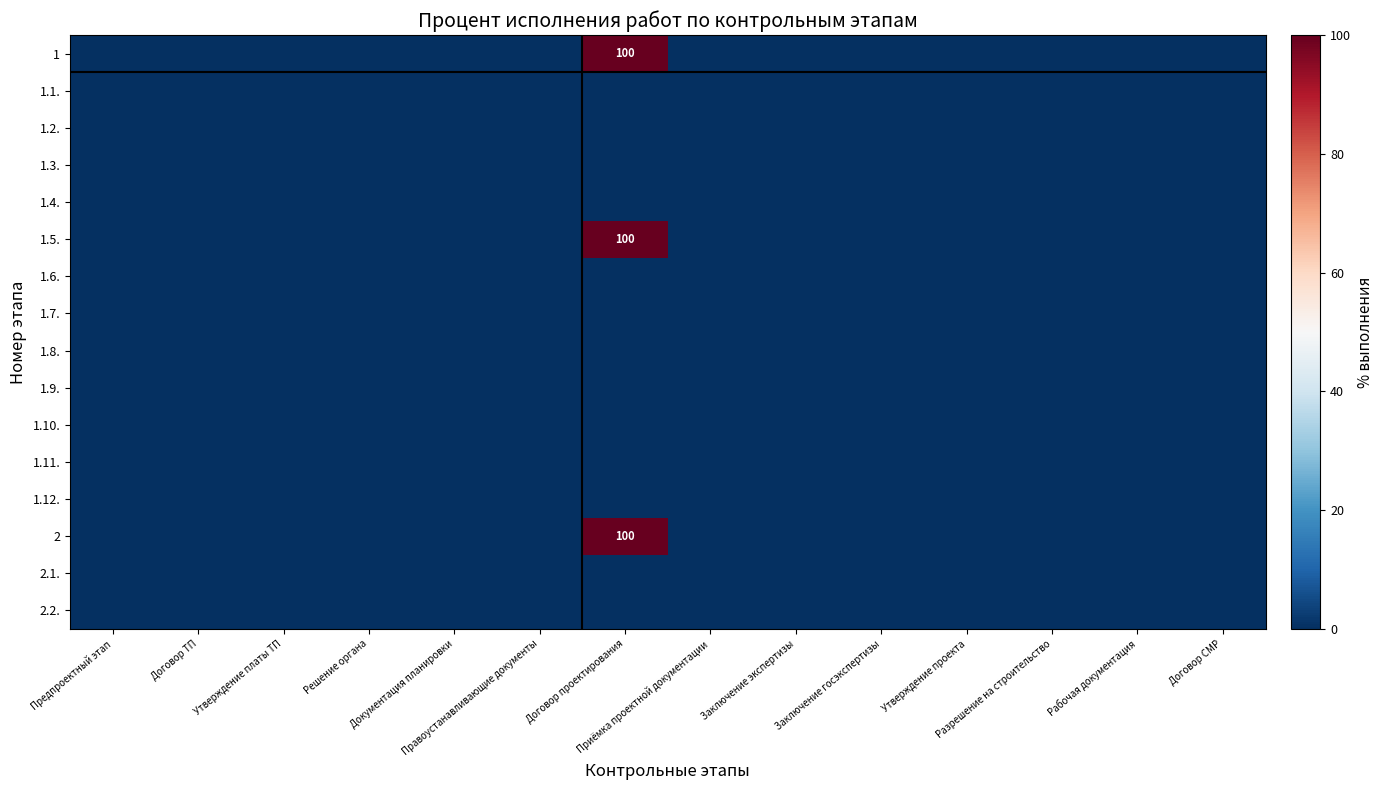

Between Заключение госэкспертизы and Рабочая документация, which is larger?

Заключение госэкспертизы